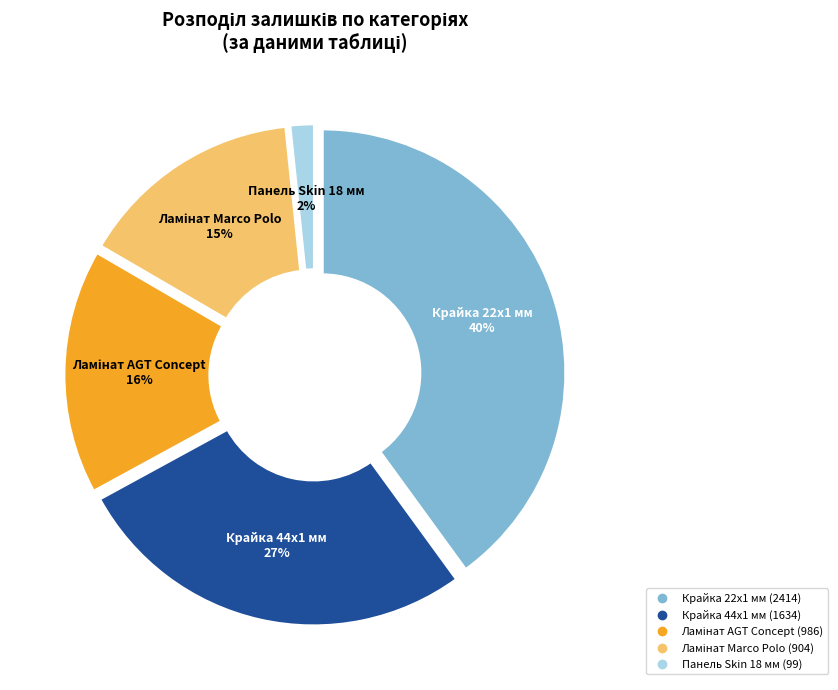

To the nearest percent, what is the difference between the largest and smallest slice percentages?

38%